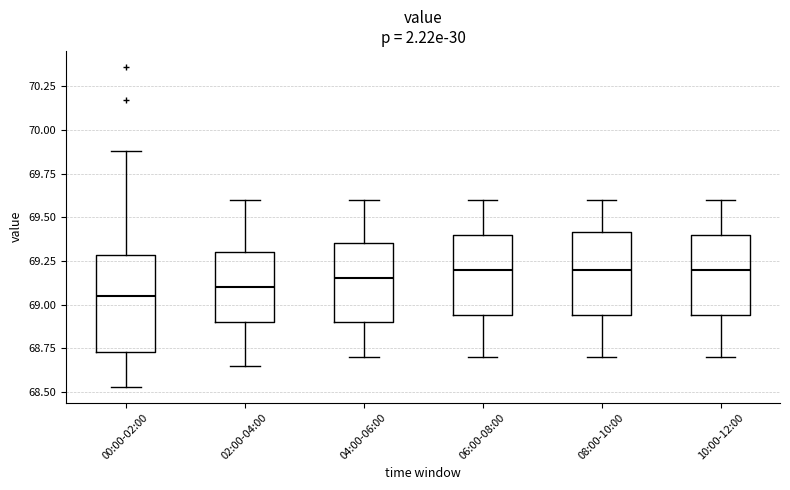

Reading left to right, transcribe this box plot: for each box, give where its median line is, the range the box spans, and where its two whiskers end, as read against the y-axis. The values are not printed on the chart, so give them approximately, as read against the axis.

00:00-02:00: median 69.05, box 68.75 to 69.30, whiskers 68.55 to 69.90
02:00-04:00: median 69.10, box 68.90 to 69.30, whiskers 68.65 to 69.60
04:00-06:00: median 69.15, box 68.90 to 69.35, whiskers 68.70 to 69.60
06:00-08:00: median 69.20, box 68.95 to 69.40, whiskers 68.70 to 69.60
08:00-10:00: median 69.20, box 68.95 to 69.40, whiskers 68.70 to 69.60
10:00-12:00: median 69.20, box 68.95 to 69.40, whiskers 68.70 to 69.60